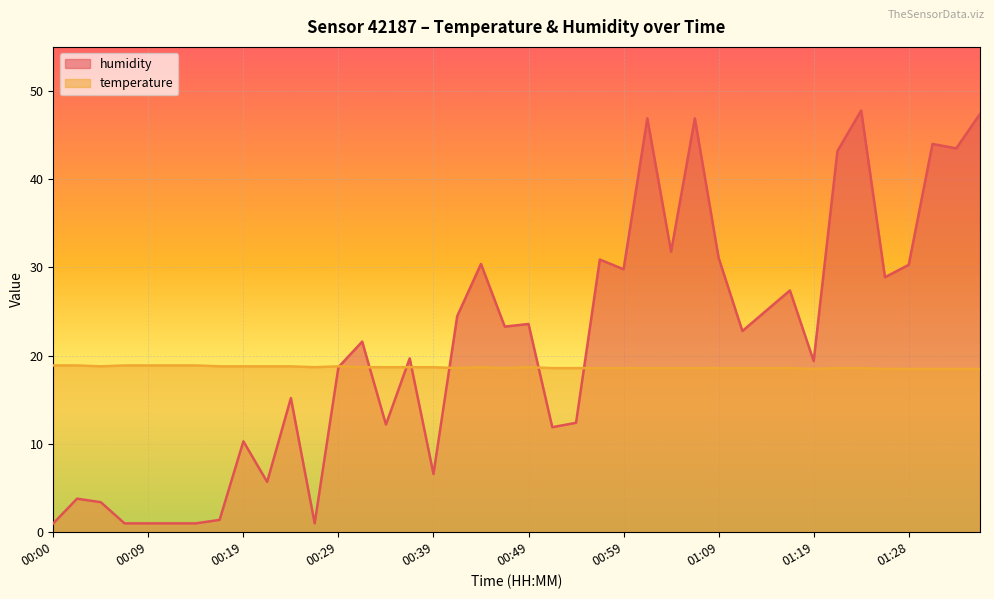

At which category is the sum across all series the highest?

01:23